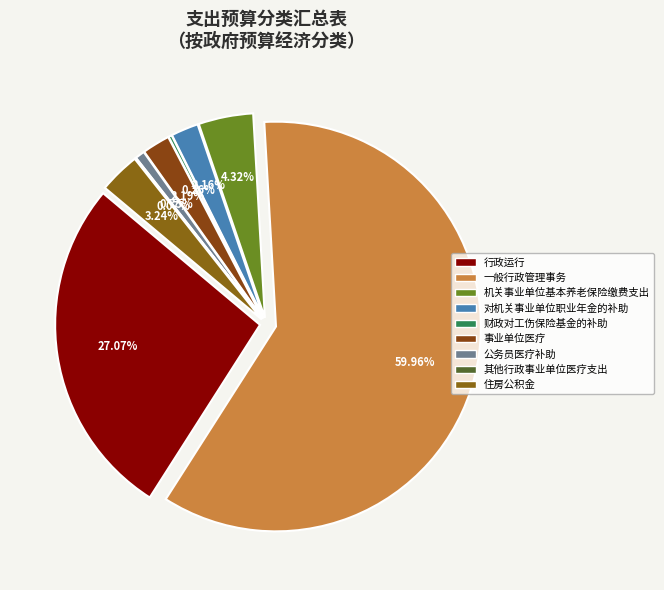

Which category accounts for the majority?

一般行政管理事务